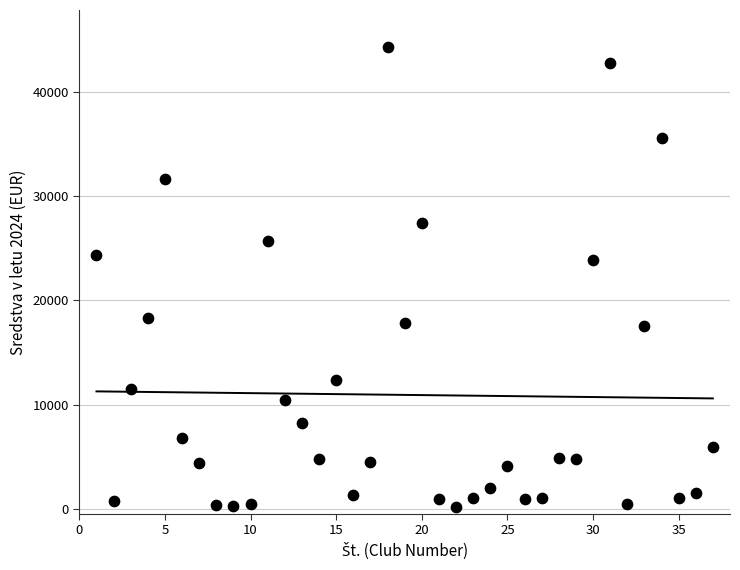

What is the range of X values (max minus min)?

36.0